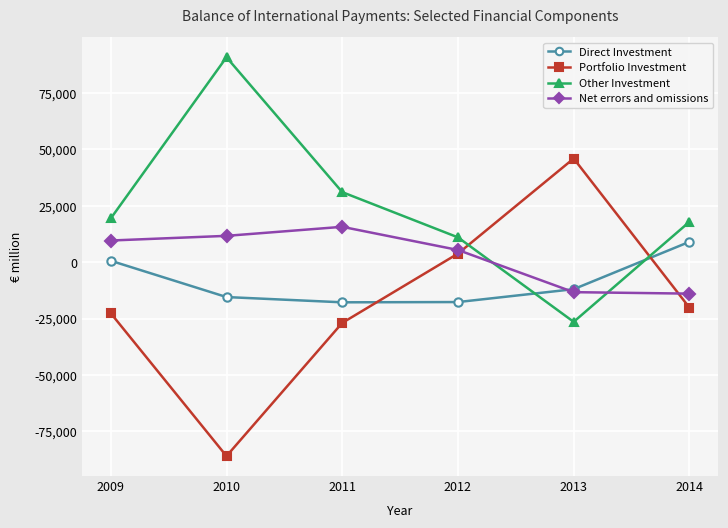

What is the total value across all series at 2012?

2616.0